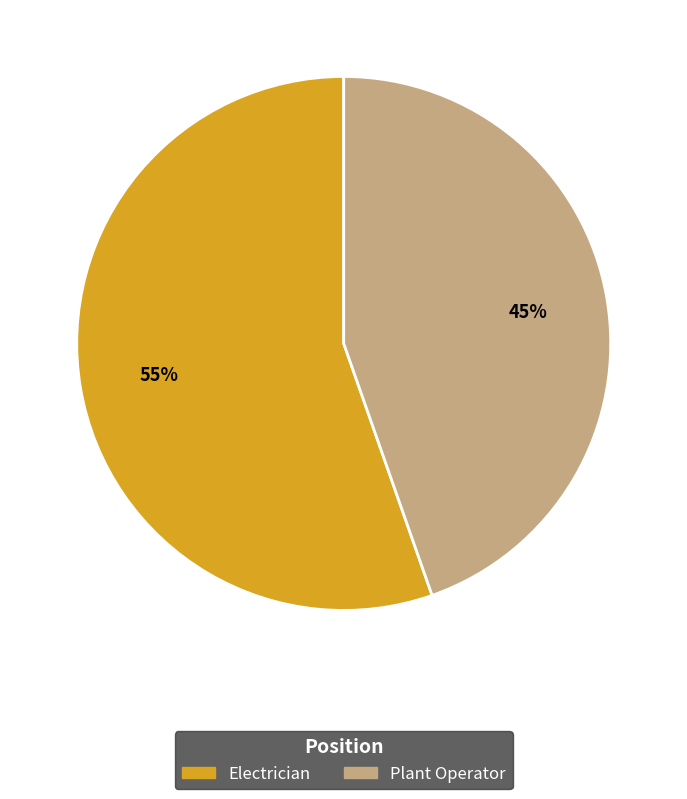

Which slice is the smallest?

Plant Operator